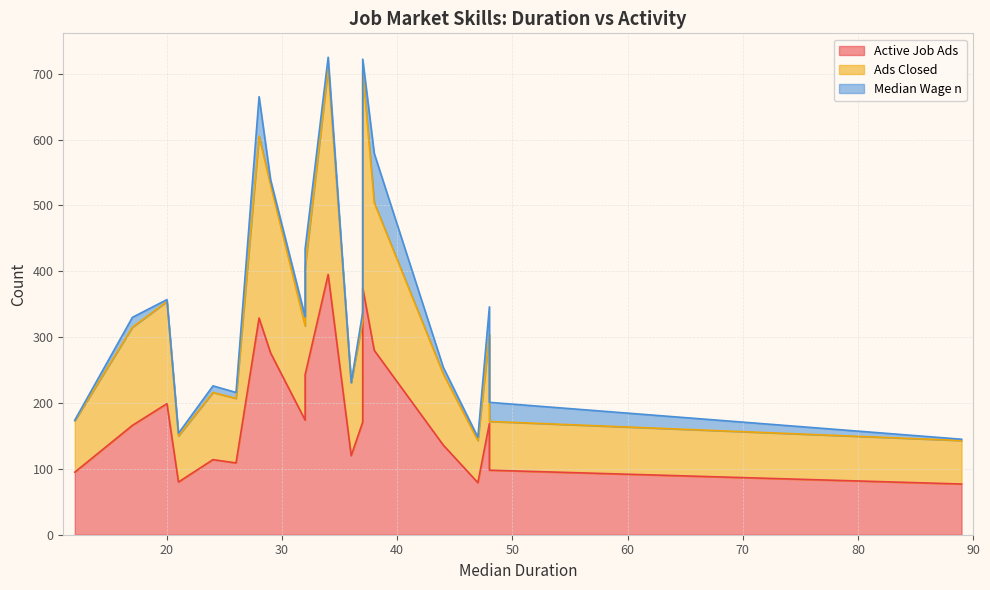

What is the difference between the highest and lowest values at 28?

269